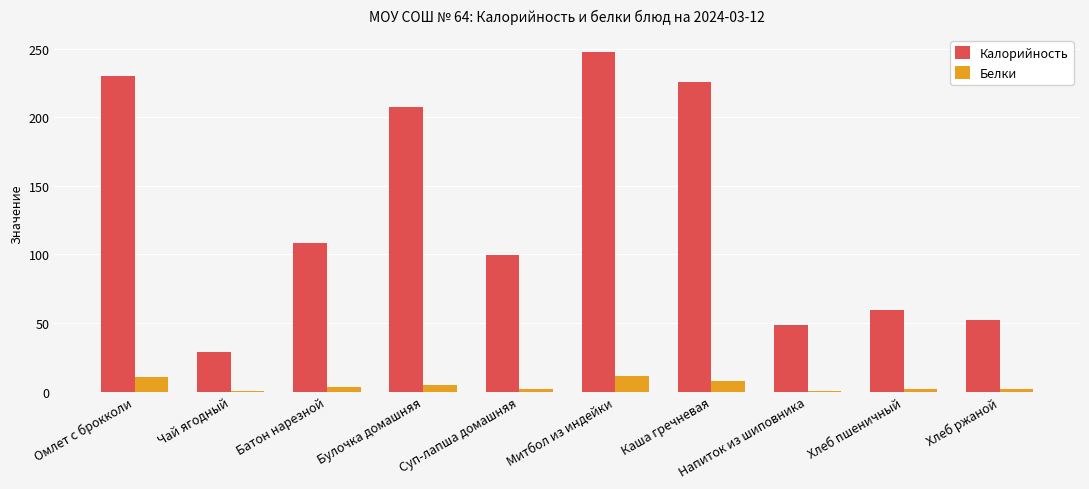

What is the sum of all Калорийность values?

1308.4